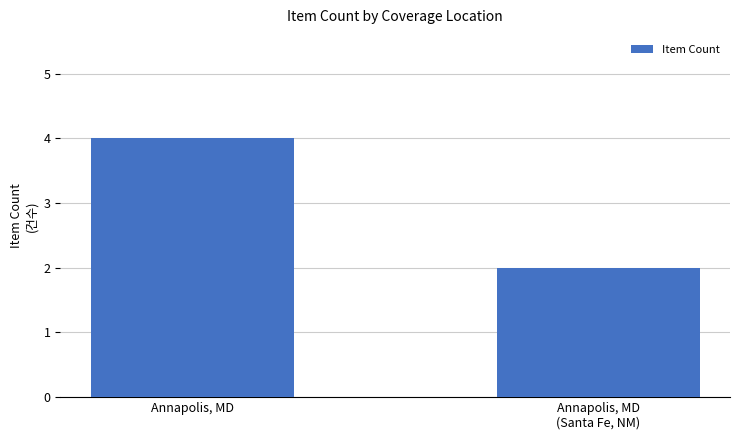

Which label corresponds to the smallest value in the chart?

Annapolis, MD
(Santa Fe, NM)